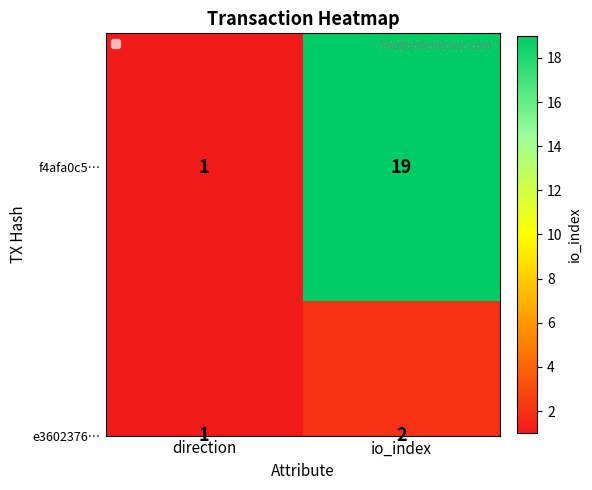

How many data points are less than 19?

1